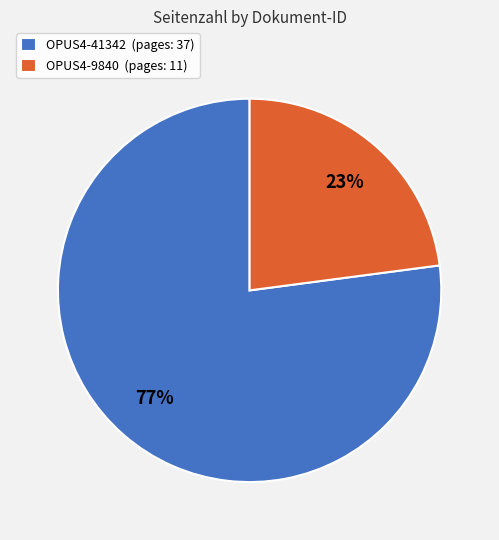

To the nearest percent, what percentage of the pie is OPUS4-41342?

77%